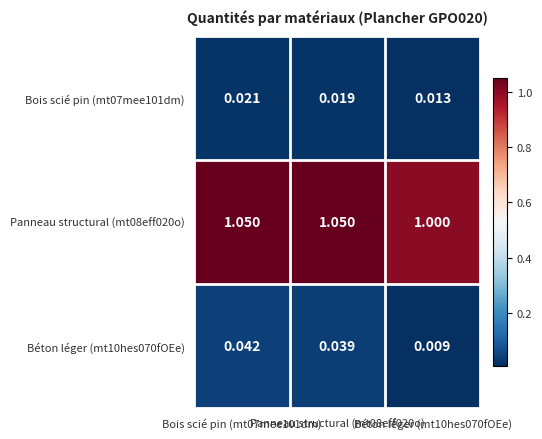

Between Bois scié pin (mt07mee101dm) and Béton léger (mt10hes070fOEe), which series saw the biggest shift?

Panneau structural (mt08eff020o)